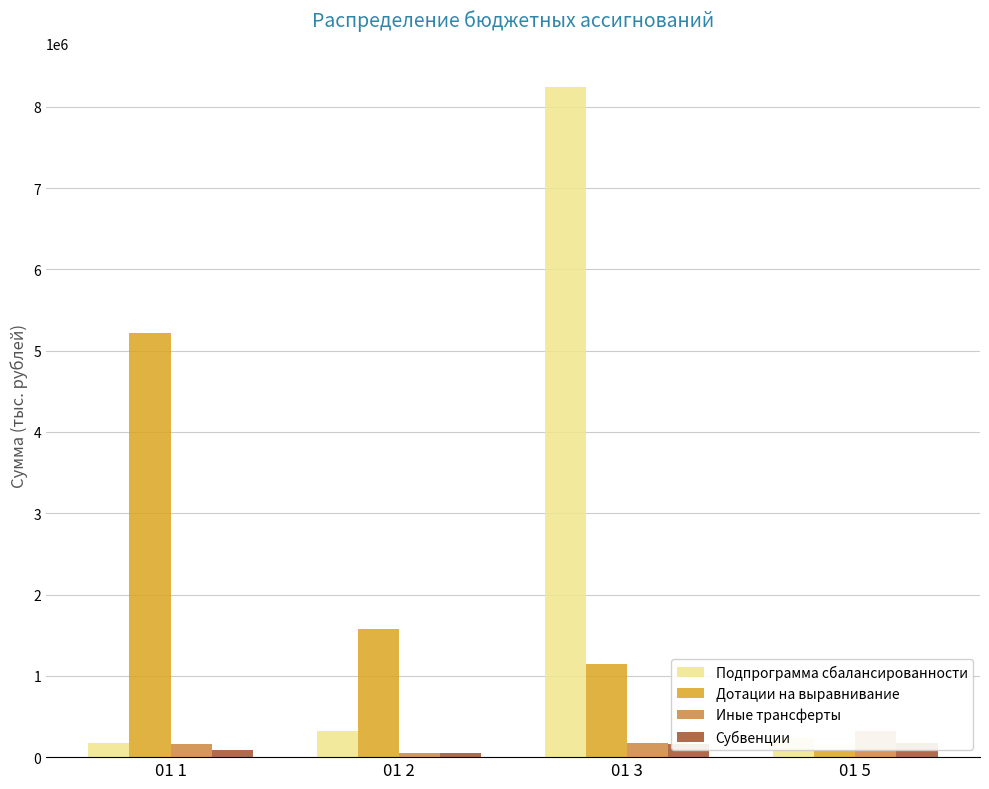

What is the difference between the Подпрограмма сбалансированности values at 01 5 and 01 3?

8011684.5